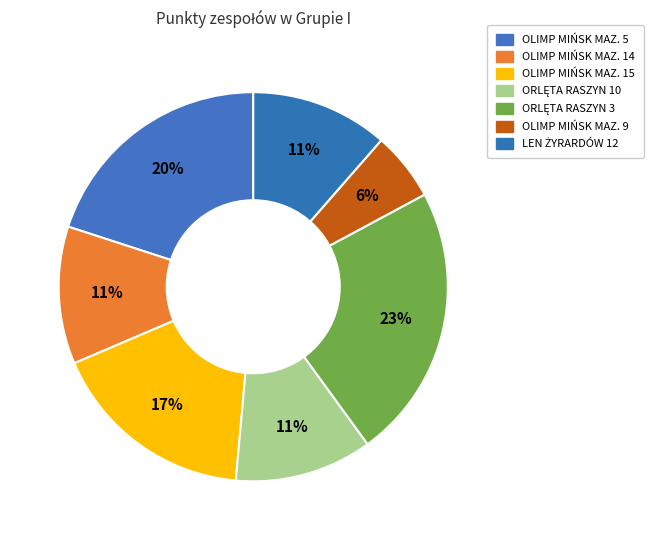

How many slices are in this pie chart?

7